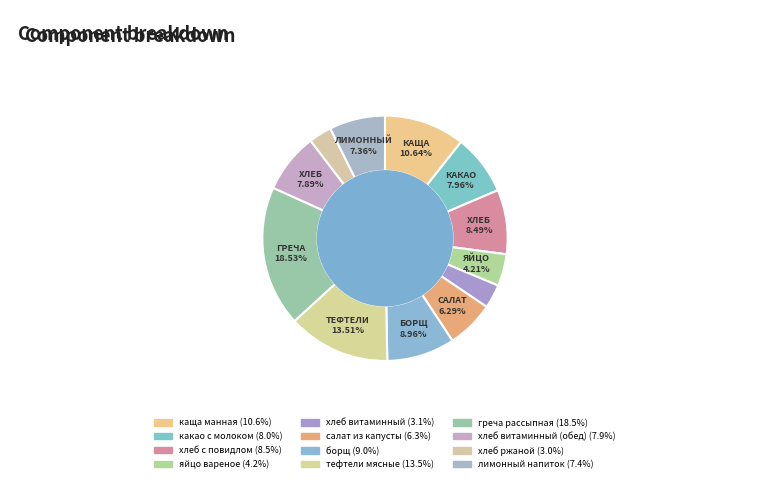

Which category has the biggest portion of the pie?

греча рассыпная